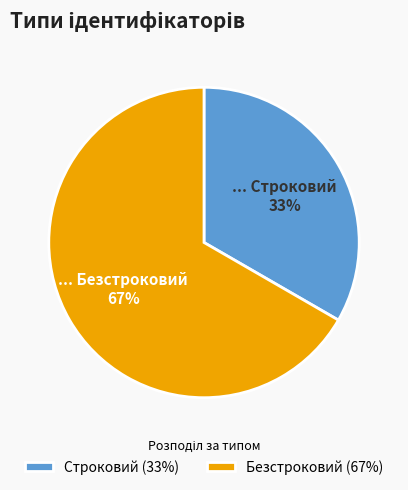

Is it true that Безстроковий is 56% of the pie?

False